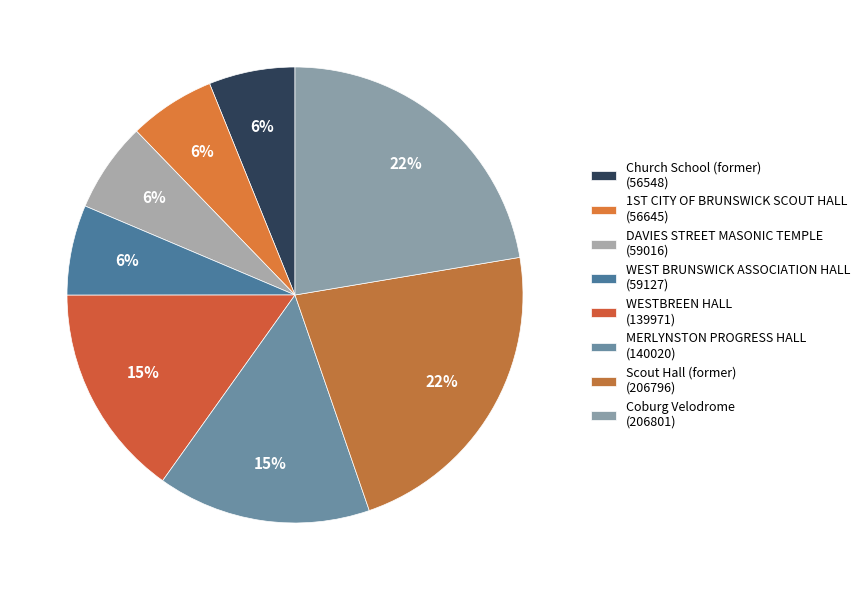

Does WESTBREEN HALL represent more than half of the total?

No